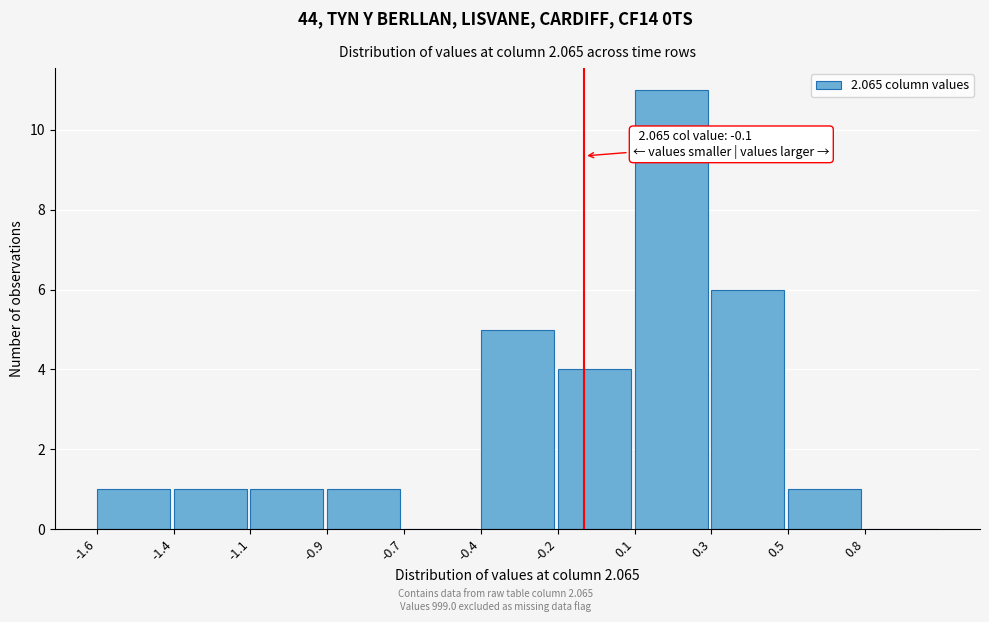

Reading left to right, list all the values displayed in this chart.

-1.6=1	-1.4=1	-1.1=1	-0.9=1	-0.7=0	-0.4=5	-0.2=4	0.1=11	0.3=6	0.5=1	0.8=0